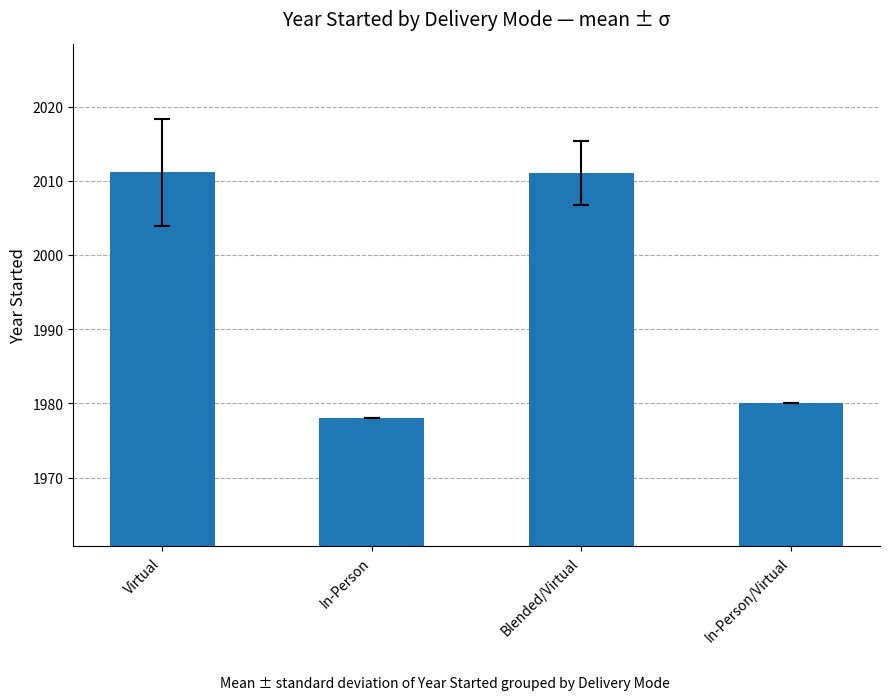

What is the smallest value displayed?

1978.0